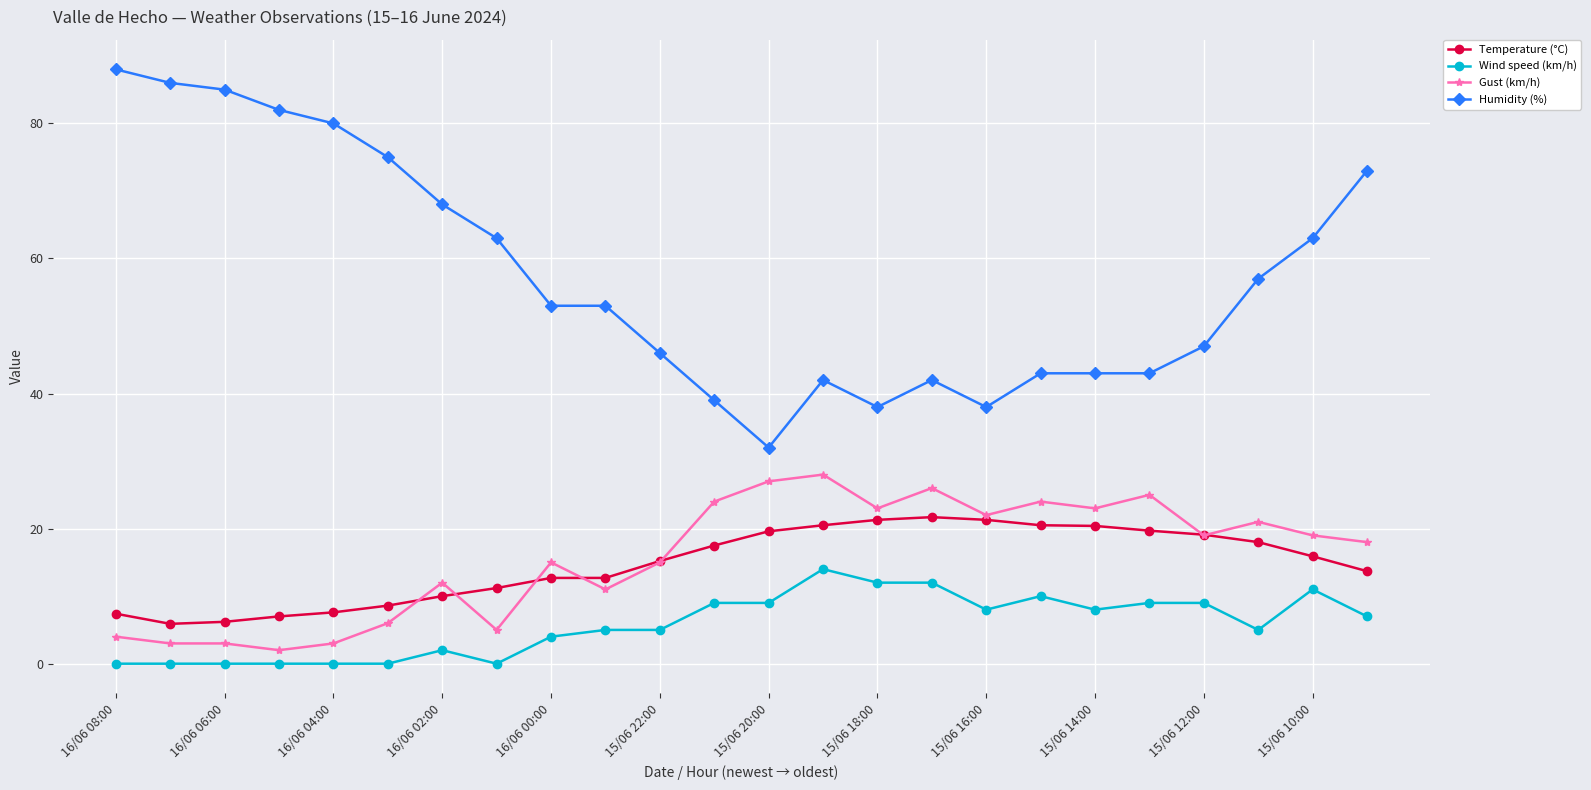

How many categories are shown in the chart?

24